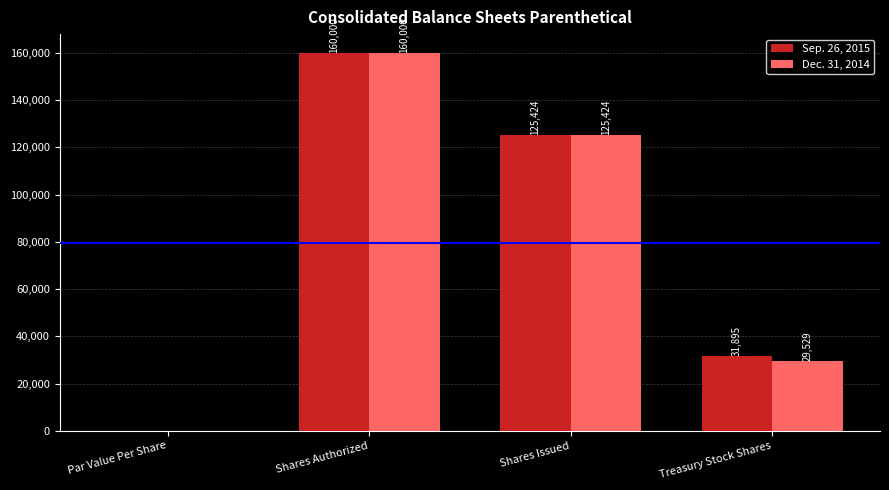

How many Dec. 31, 2014 values are between 29529 and 160000?

3